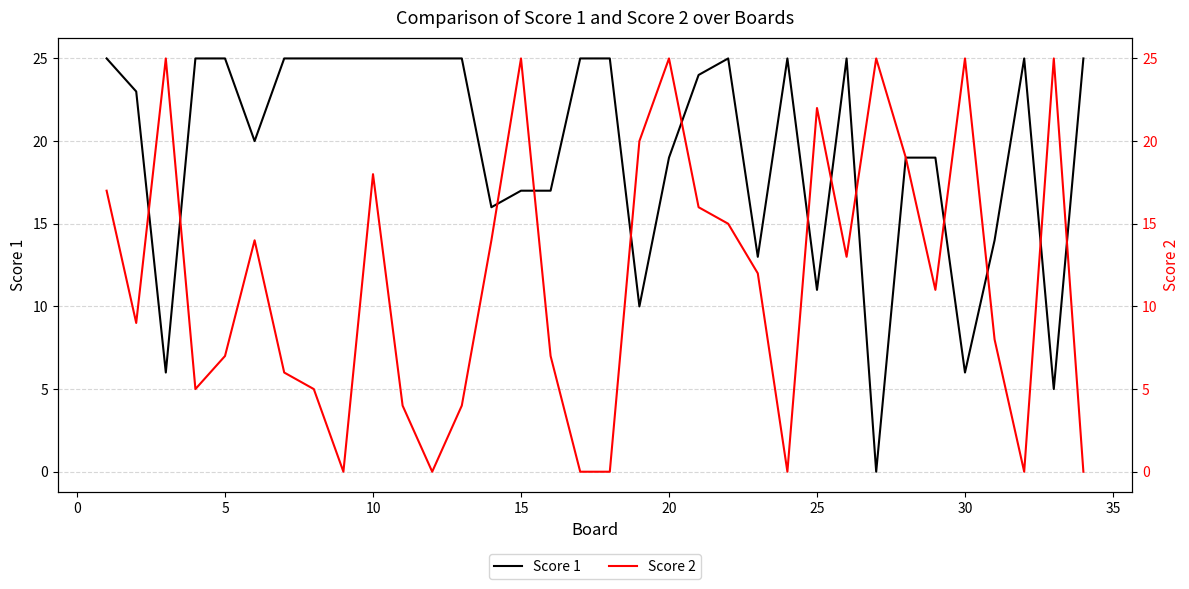

True or false: Score 1 has a value of 39 at 21.

False